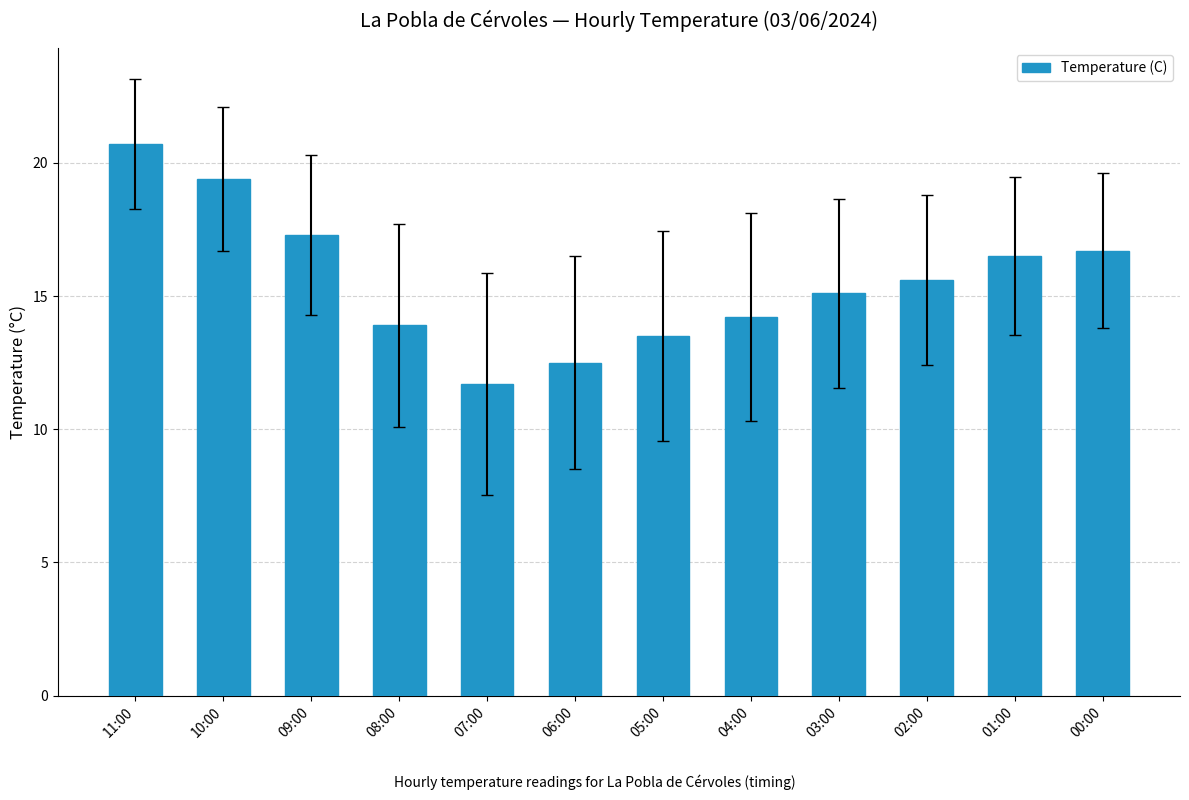

Rank the categories by value from lowest to highest.

07:00, 06:00, 05:00, 08:00, 04:00, 03:00, 02:00, 01:00, 00:00, 09:00, 10:00, 11:00